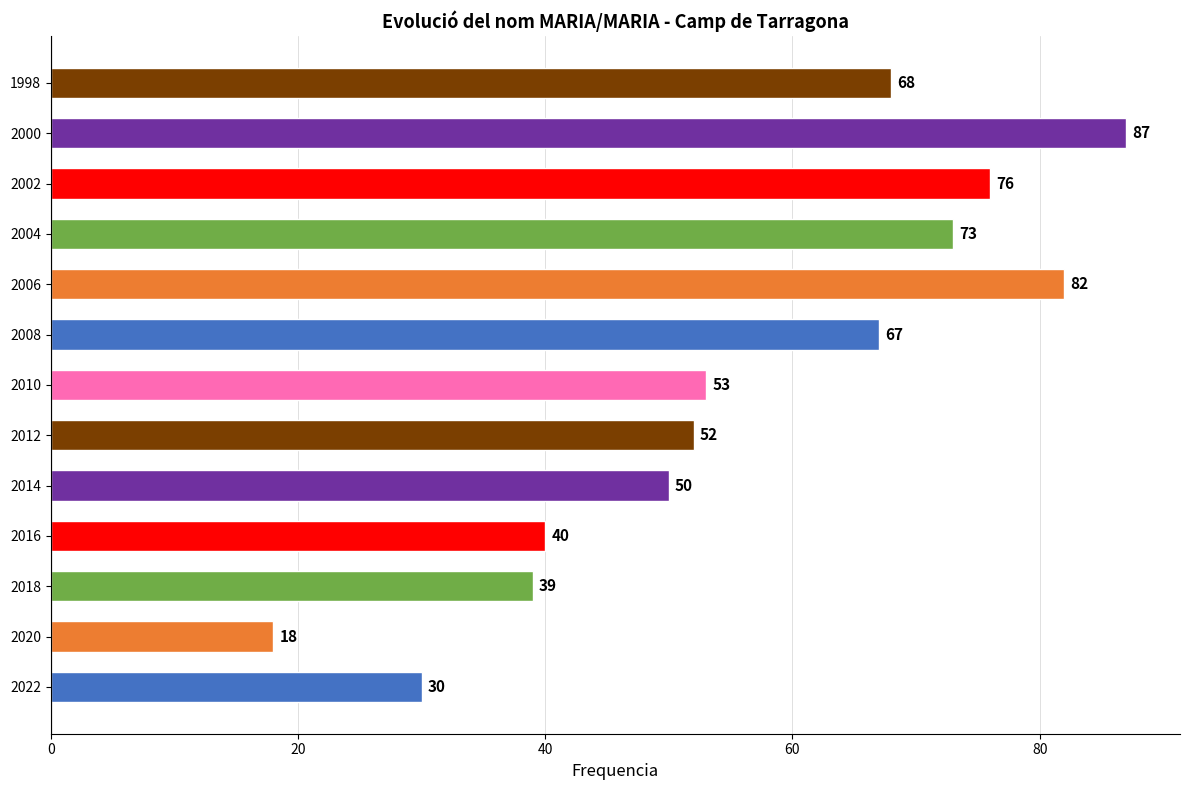

Which label corresponds to the largest value in the chart?

2000